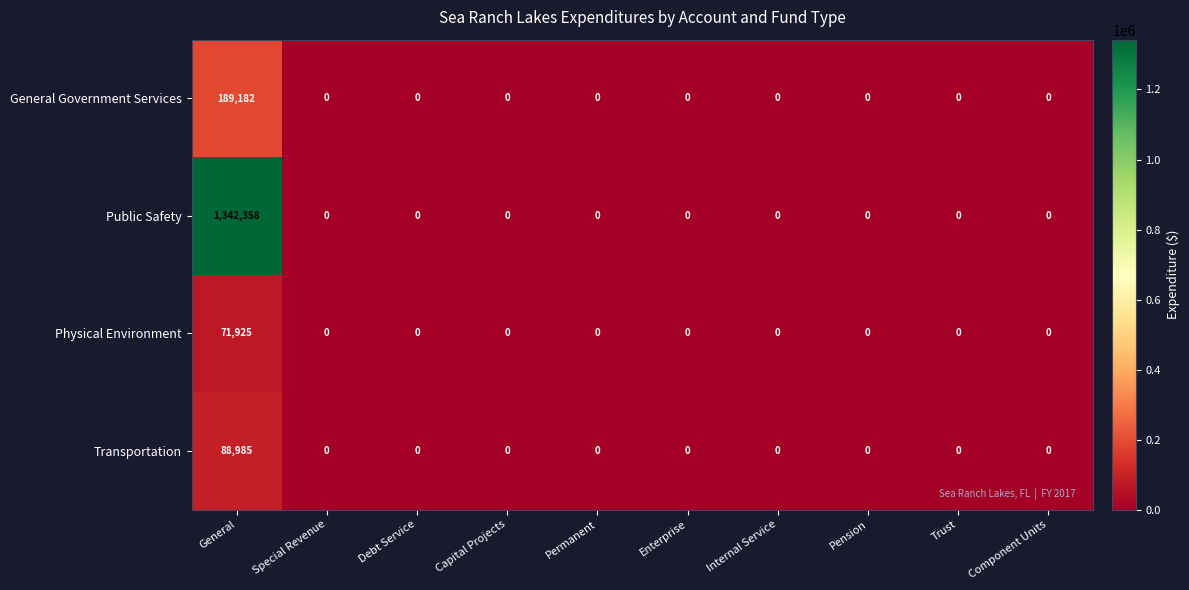

Rank the series by their maximum value, from highest to lowest.

Public Safety, General Government Services, Transportation, Physical Environment